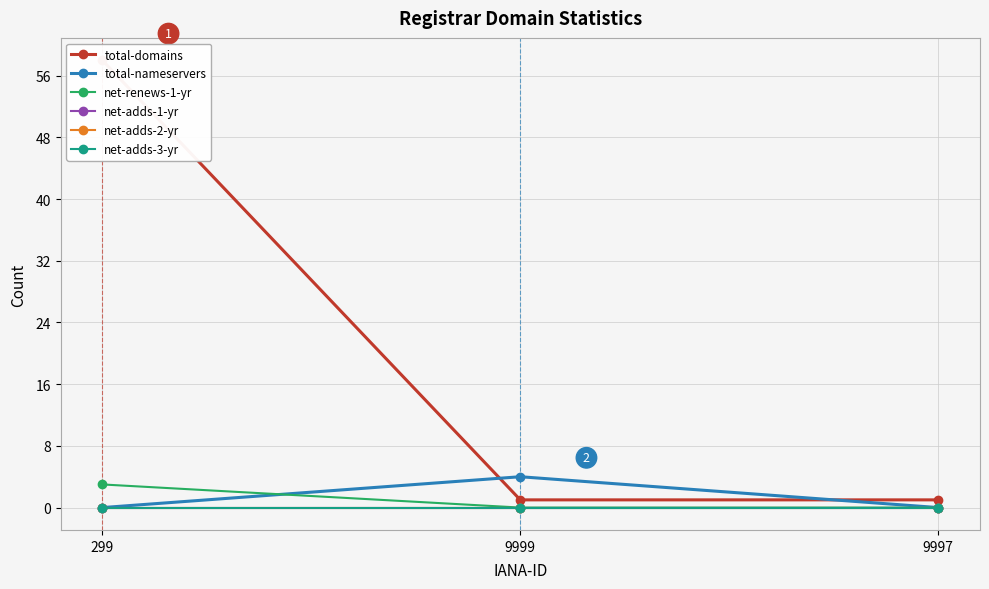

Reading left to right, extract all data points from this chart.

total-domains: 58	1	1
total-nameservers: 0	4	0
net-renews-1-yr: 3	0	0
net-adds-1-yr: 0	0	0
net-adds-2-yr: 0	0	0
net-adds-3-yr: 0	0	0